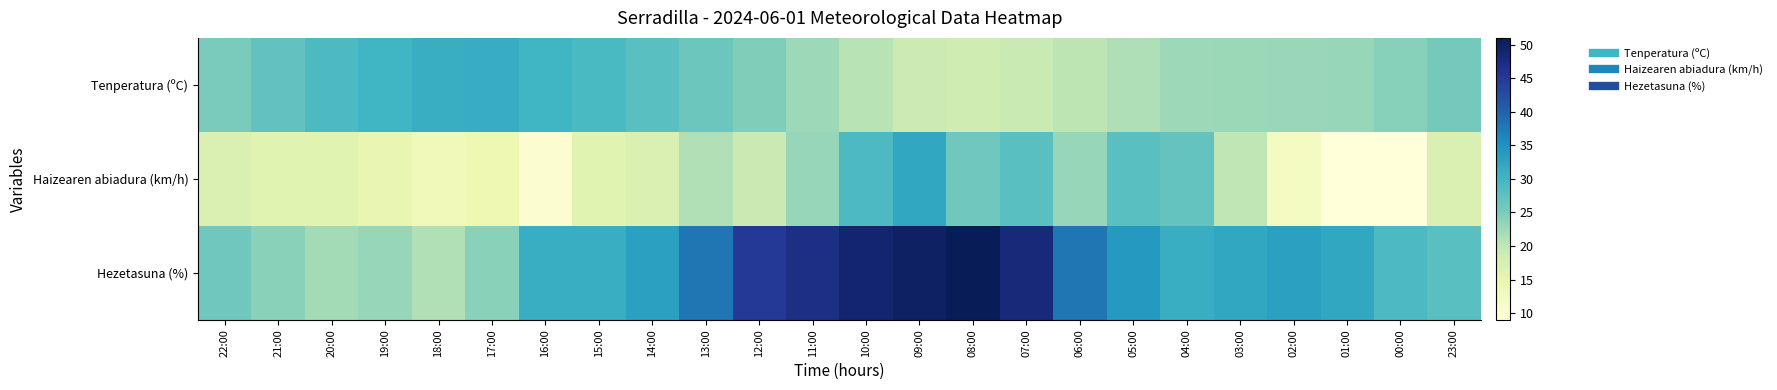

At which category is the sum across all series the highest?

09:00